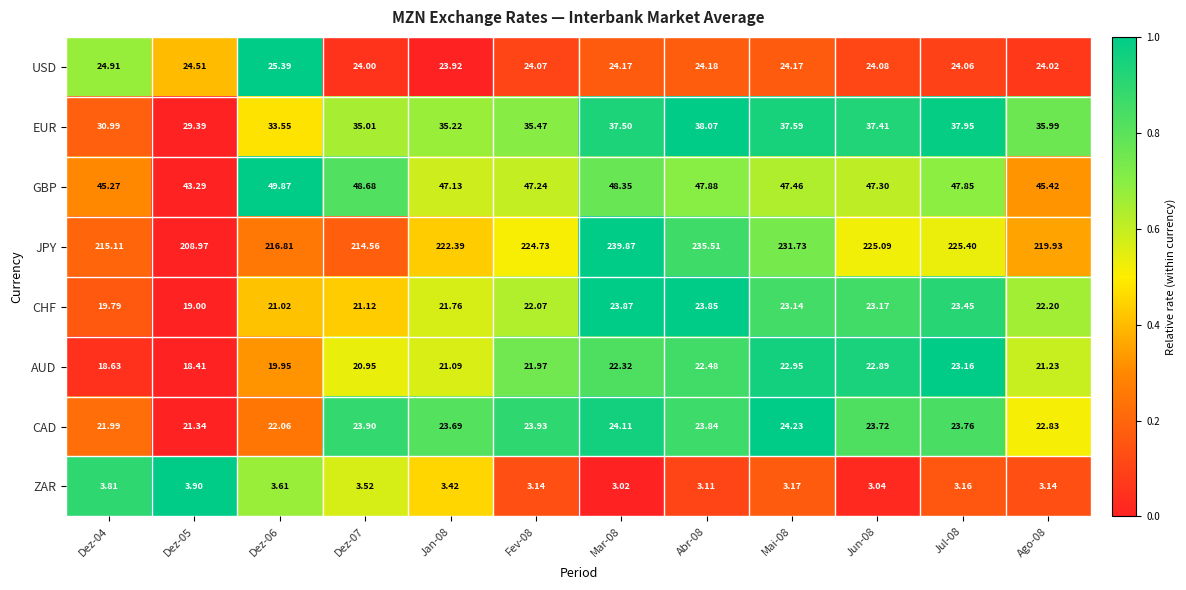

Between Jan-08 and Jun-08, which series saw the biggest shift?

JPY